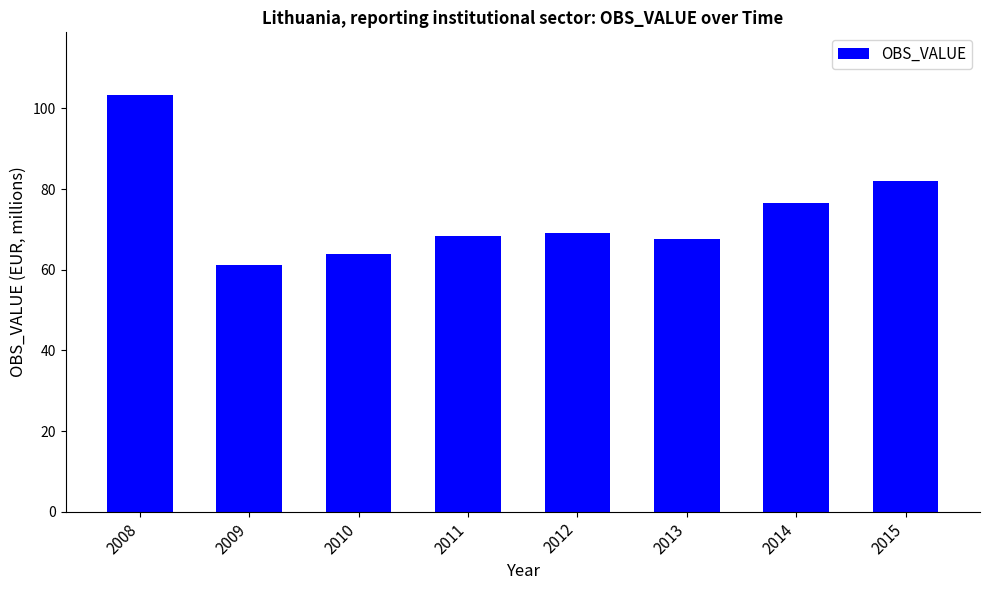

The chart shows a value of 61.2 at 2009. True or false?

True